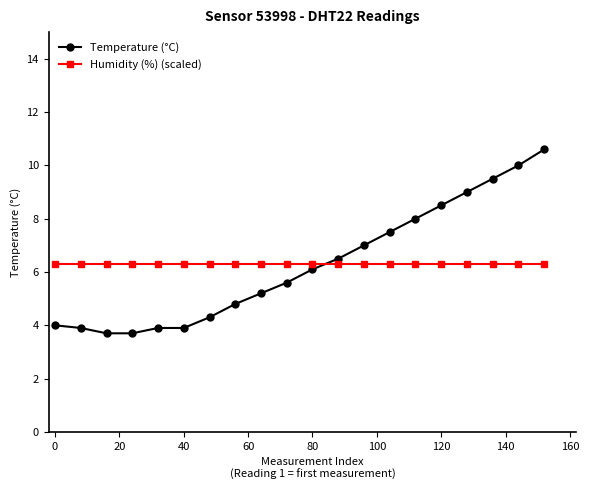

What are all the series names shown in the legend?

Temperature (°C), Humidity (%) (scaled)